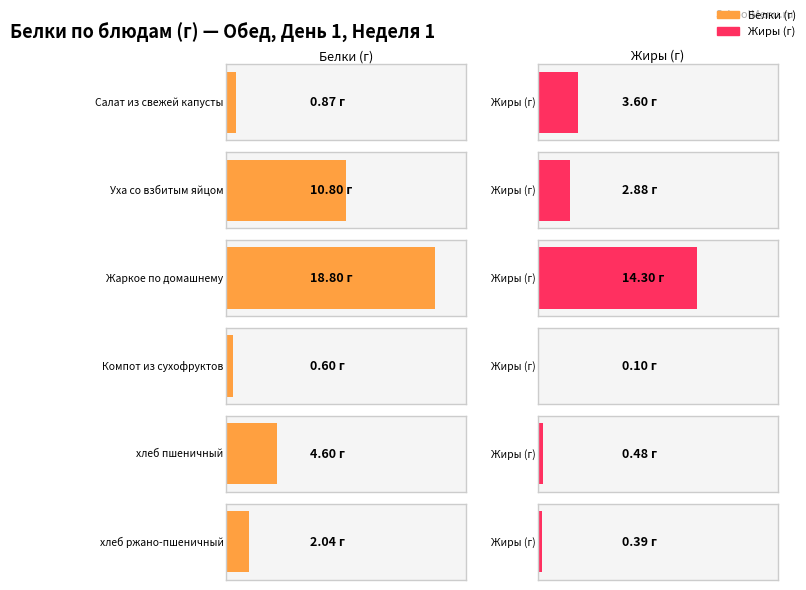

What is the label of the 6th bar from the right?

Салат из свежей капусты